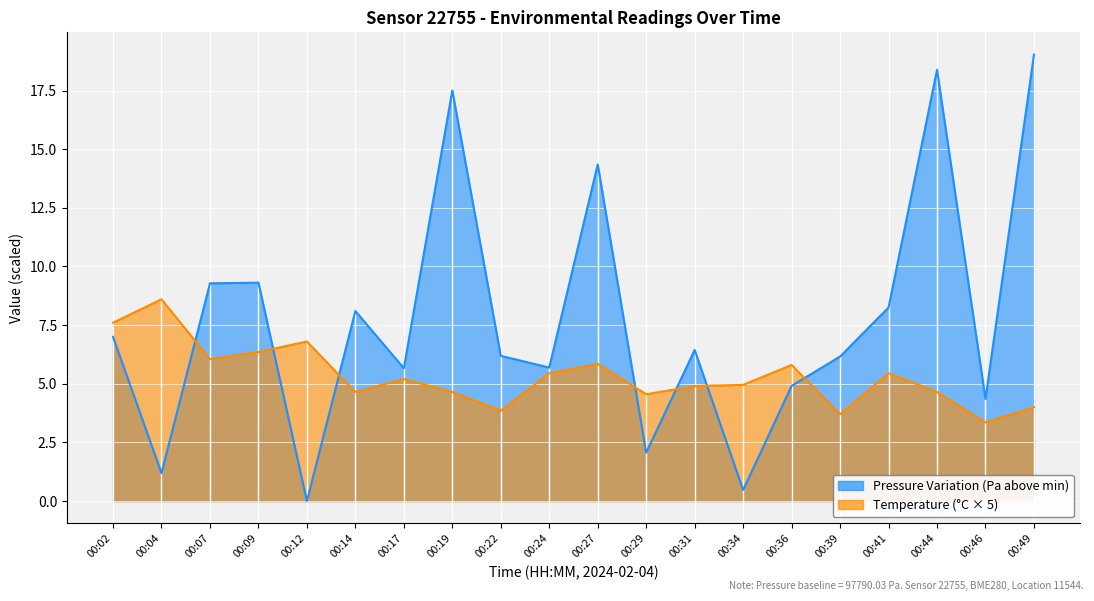

Which series has the largest total across all categories?

pressure